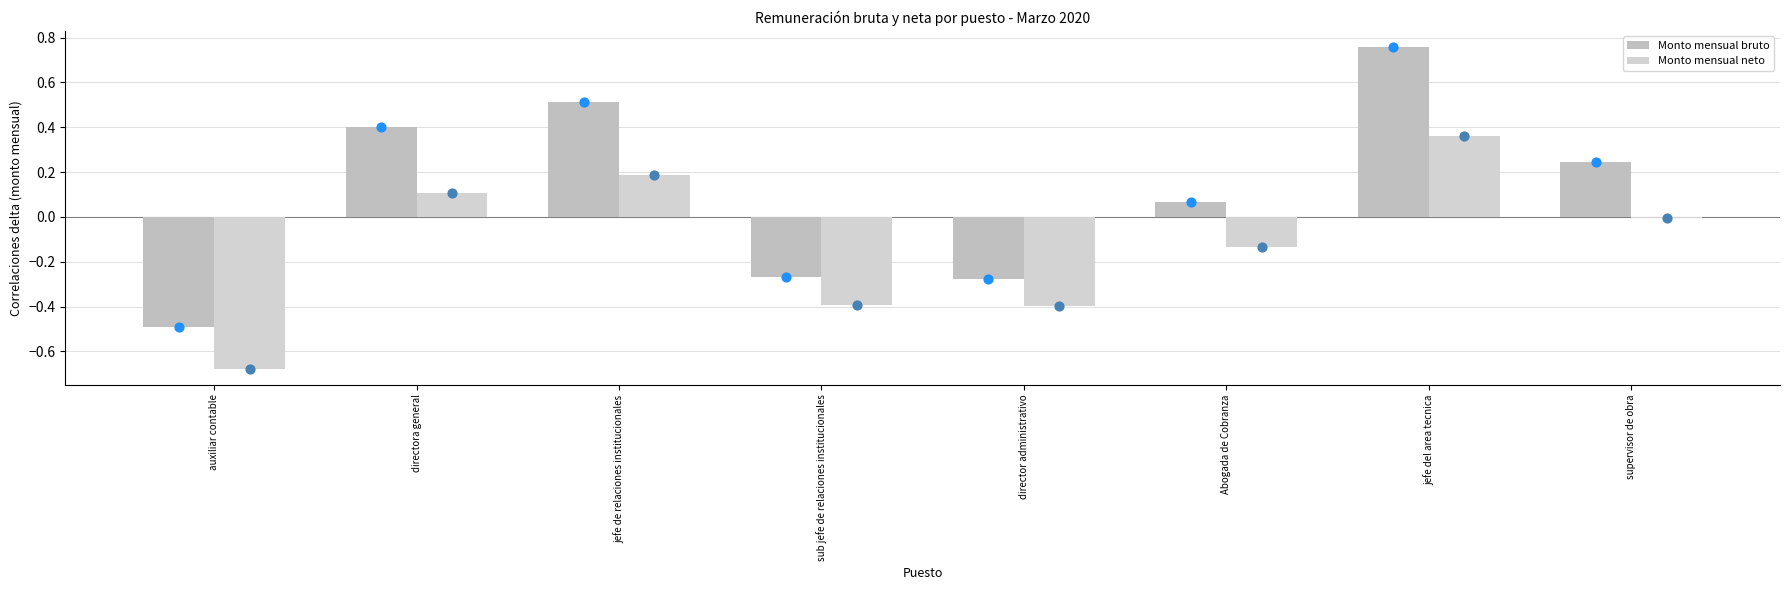

Is the value of Monto mensual neto at auxiliar contable greater than the value of Monto mensual bruto at auxiliar contable?

No